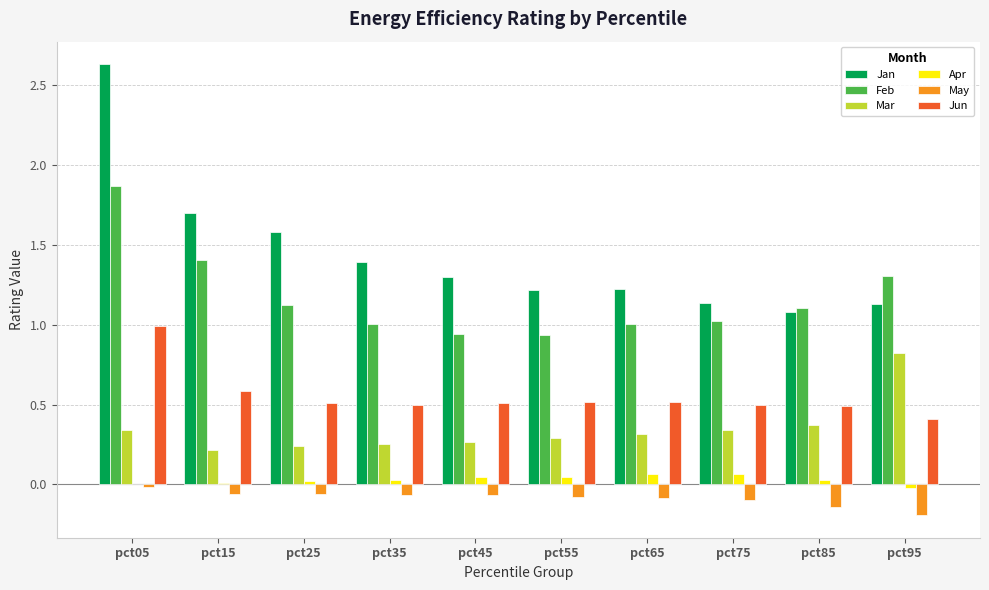

The Feb series shows 0.3 at pct75. True or false?

False